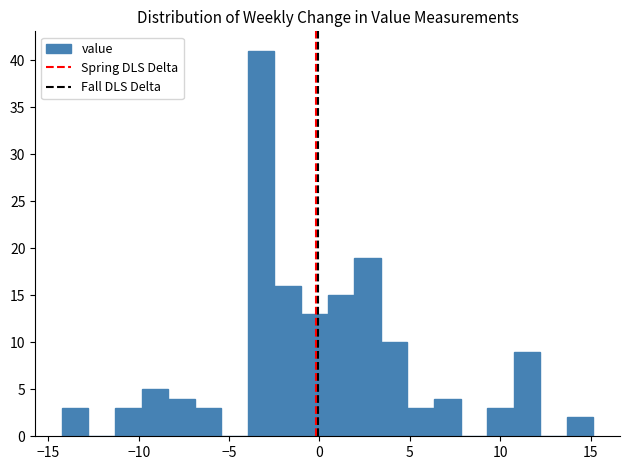

Read against the x-axis, roughly where is the centre of the tallest bar?

-3.0